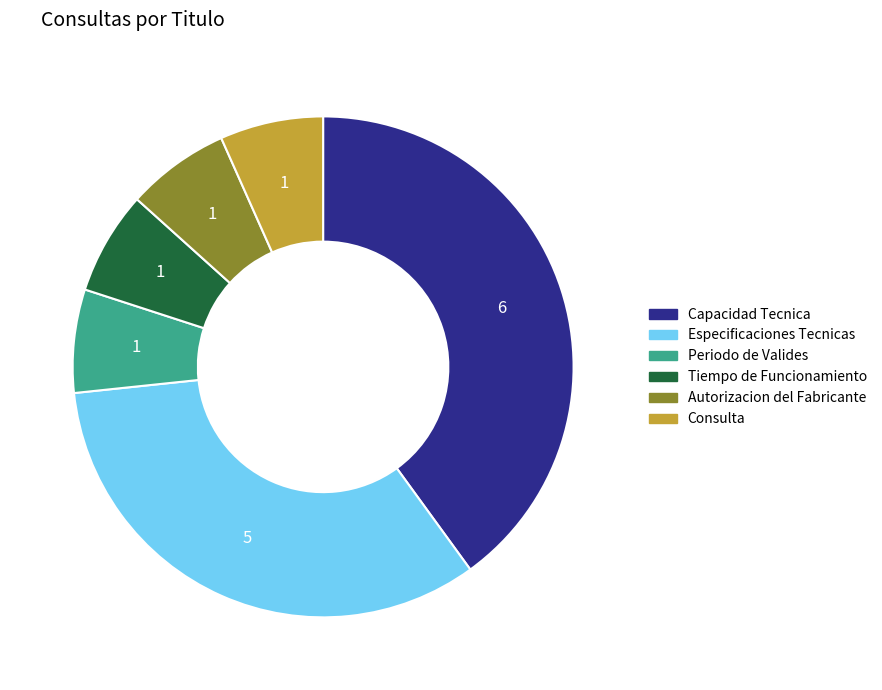

Does Consulta represent more than half of the total?

No